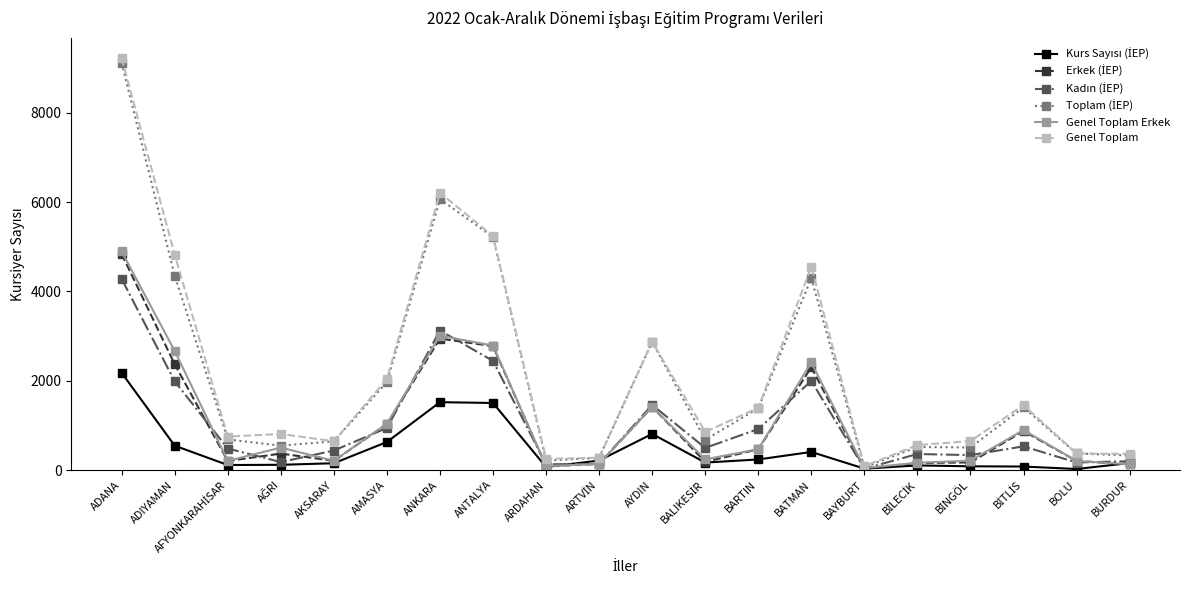

Which category has the highest value across all series?

ADANA